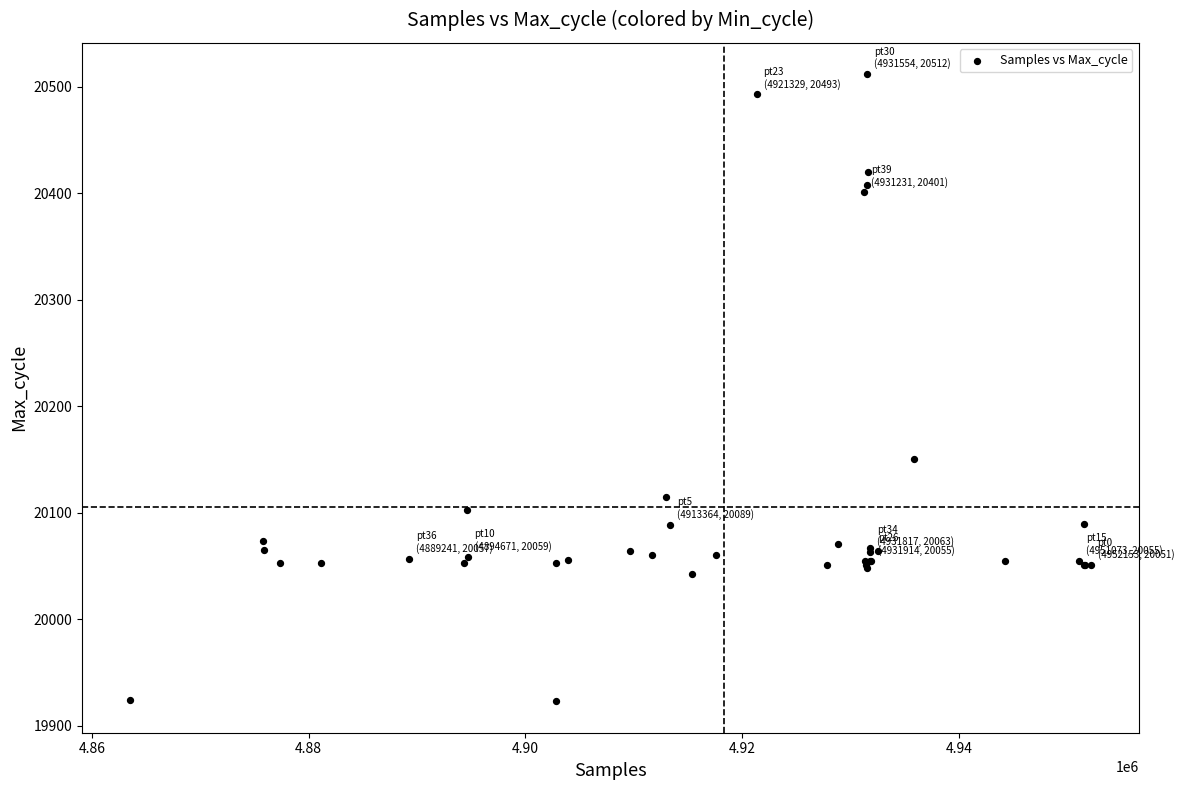

What Y value in the scatter plot is closest to 20217?

20151